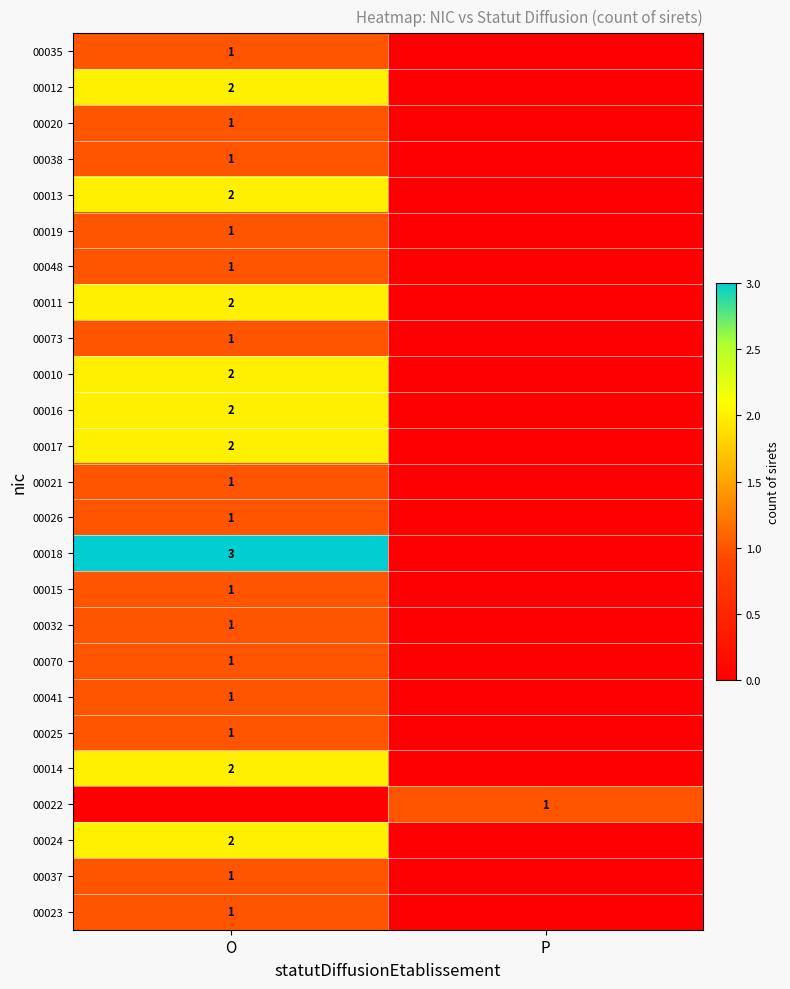

The 00048 series shows 1 at O. True or false?

True